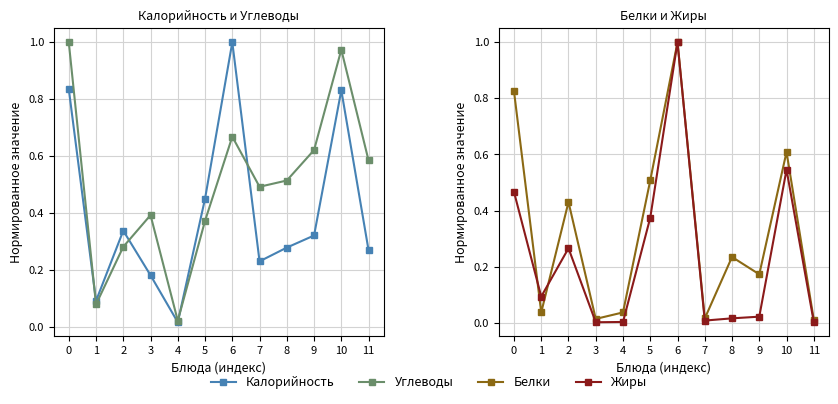

Between which two adjacent categories do Белки and Углеводы first intersect?

1 and 2